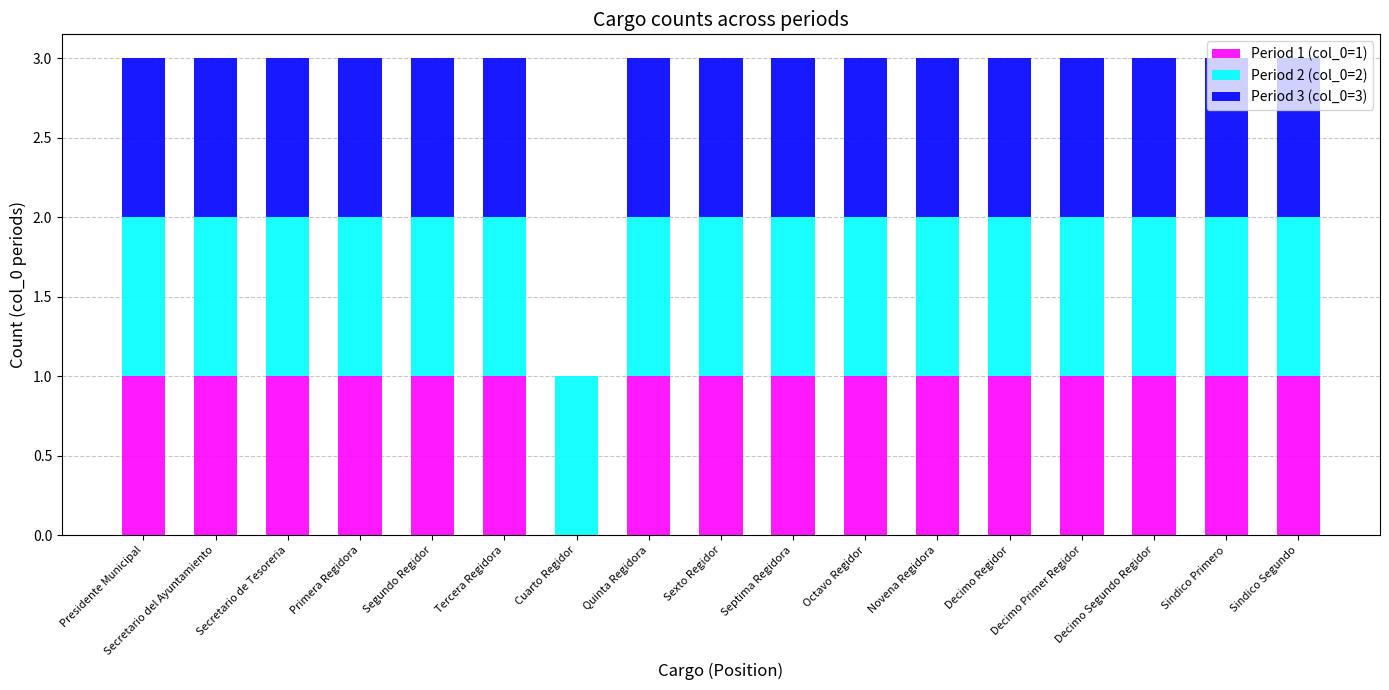

Are the bars horizontal?

No